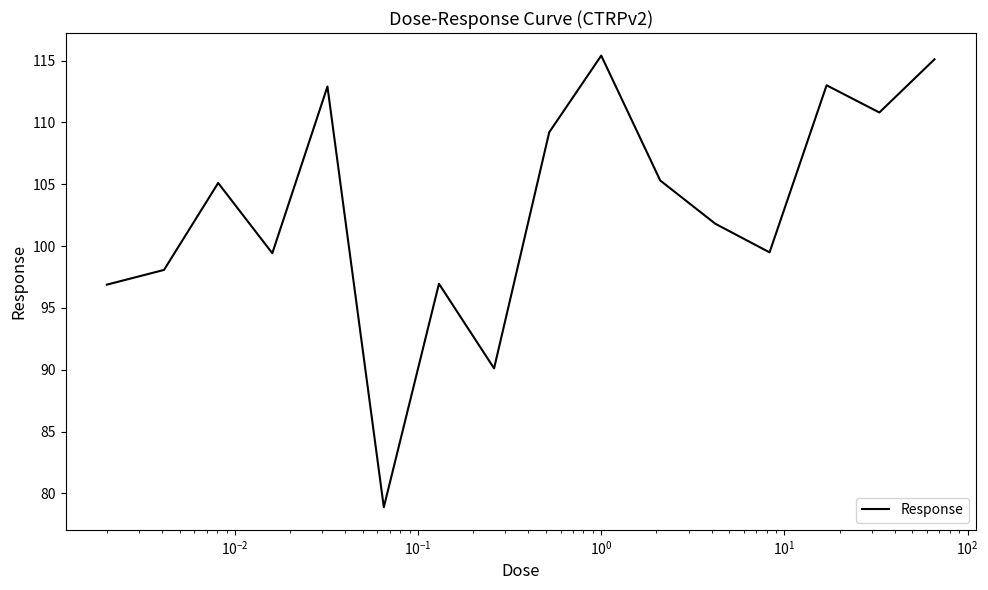

What is the difference between the maximum and minimum values?

36.5